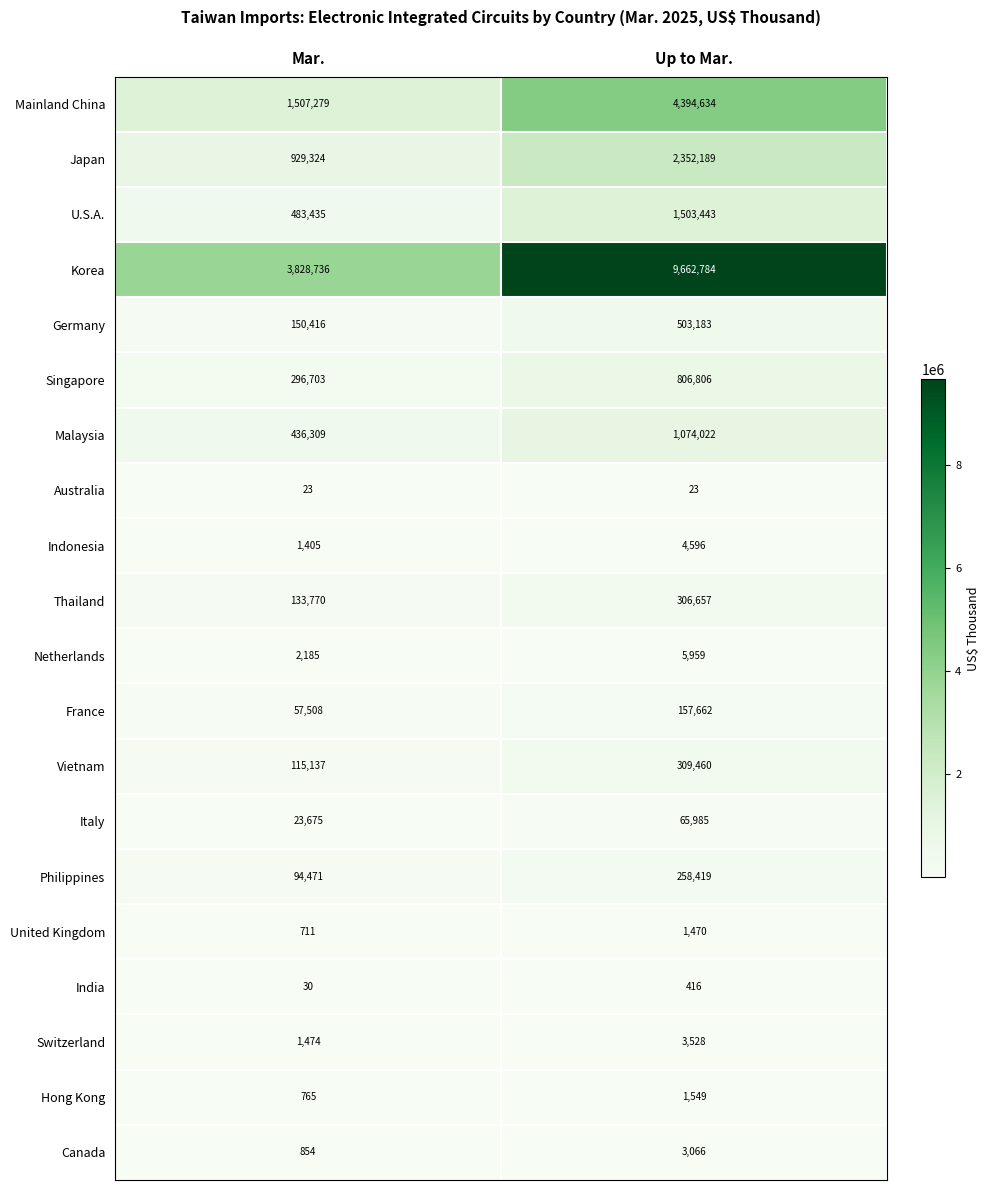

Which series has the widest spread of values?

Korea